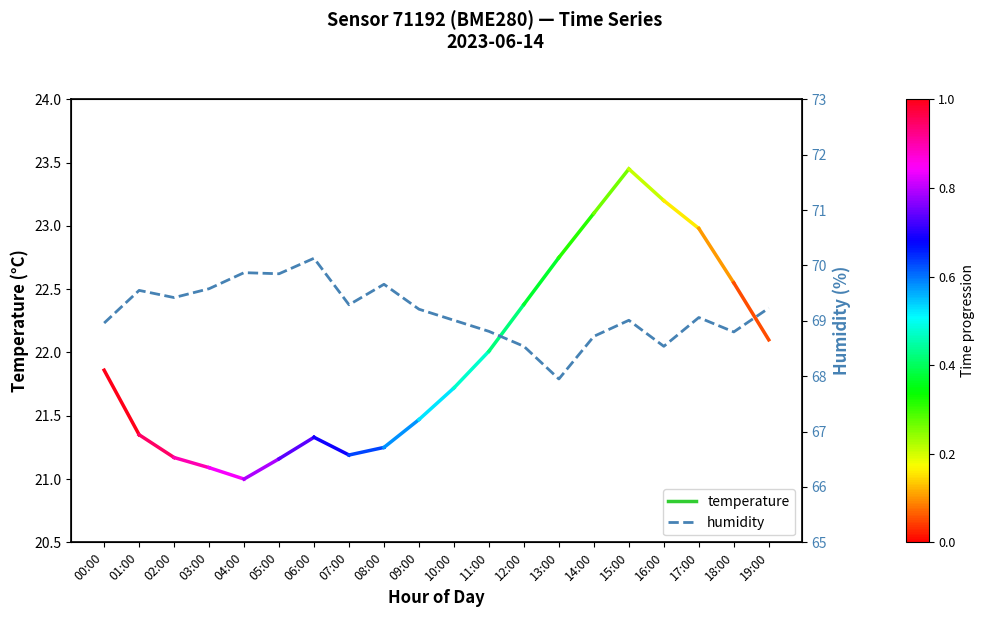

Is this an area chart (filled region under the line)?

No